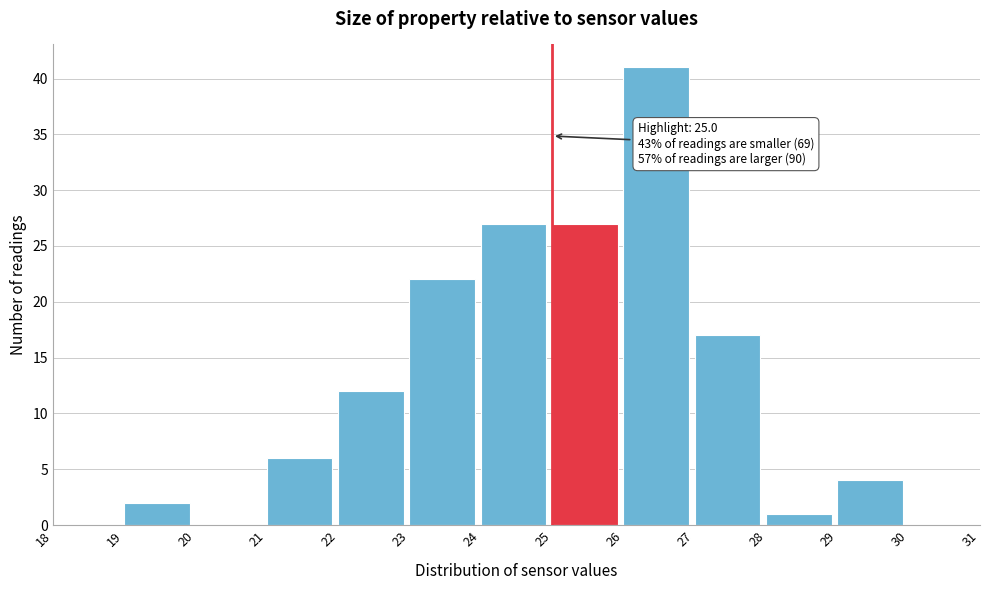

Over which range of the x-axis is the bar tallest?

26 to 27